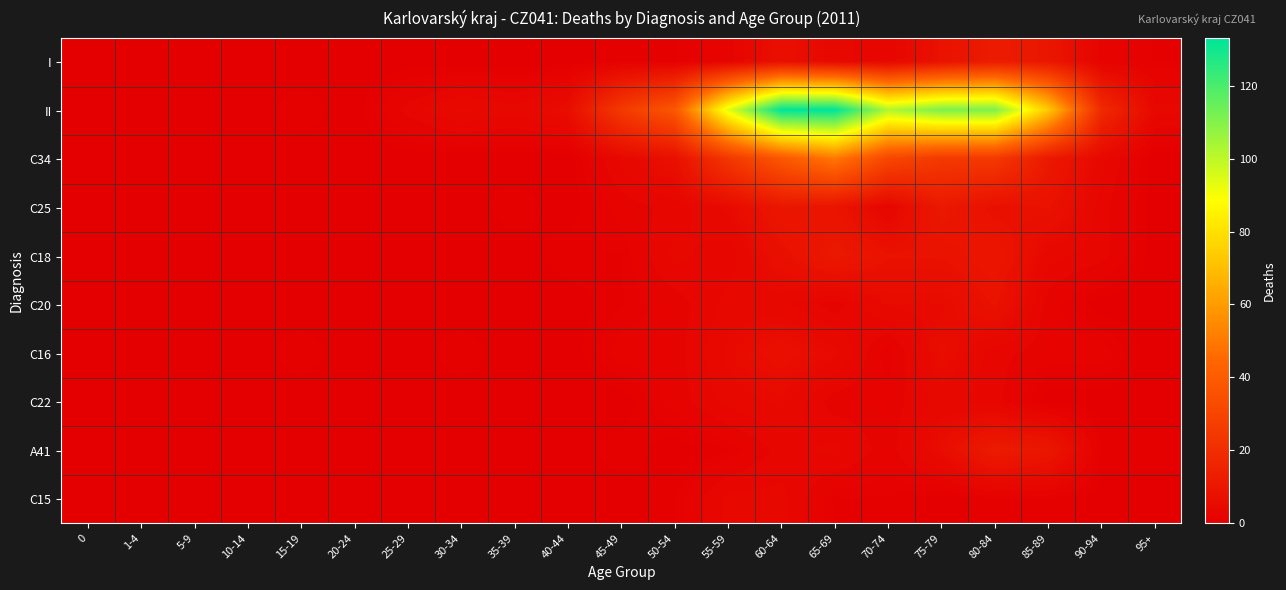

At how many categories does at least one series exceed 100?

5